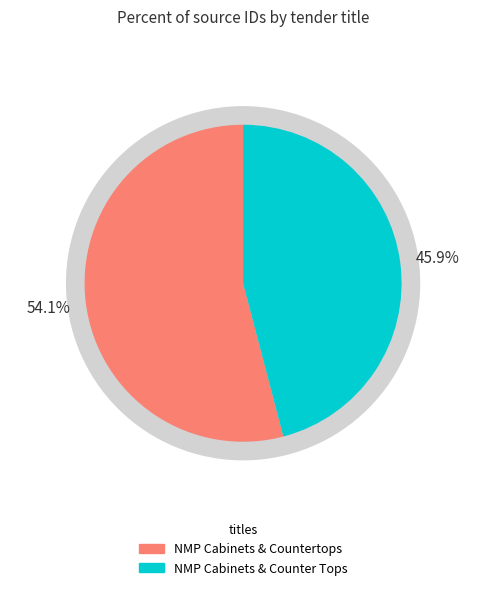

Does NMP Cabinets & Counter Tops account for over 50% of the chart?

No